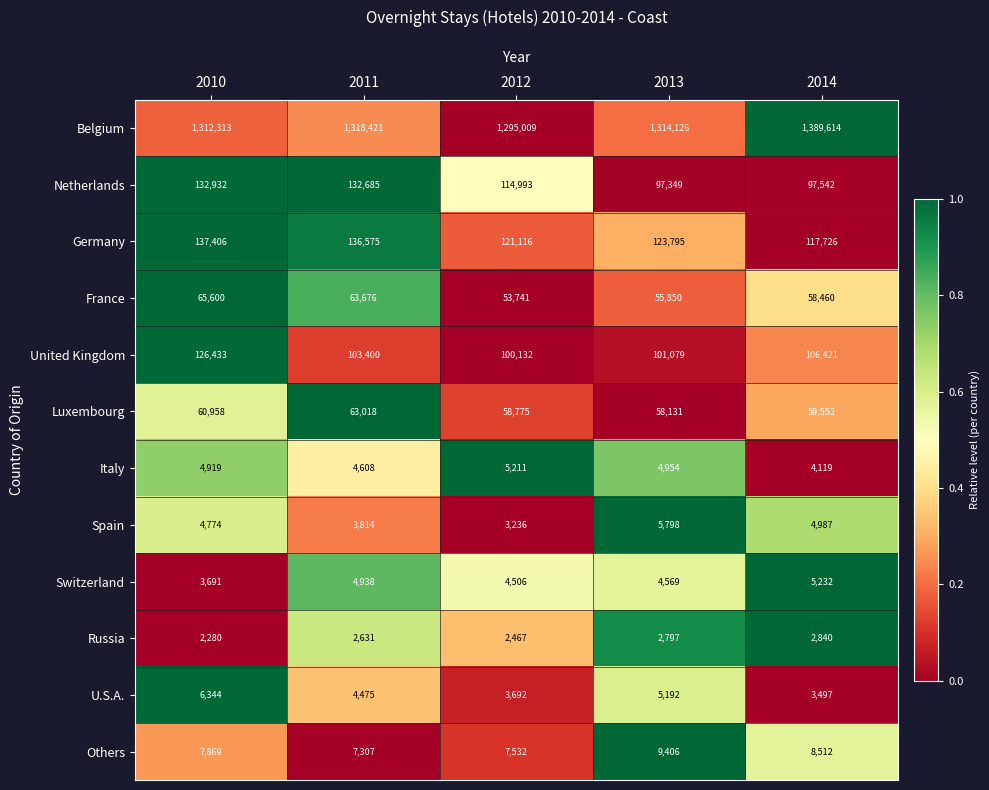

True or false: France has a value of 55850 at 2013.

True